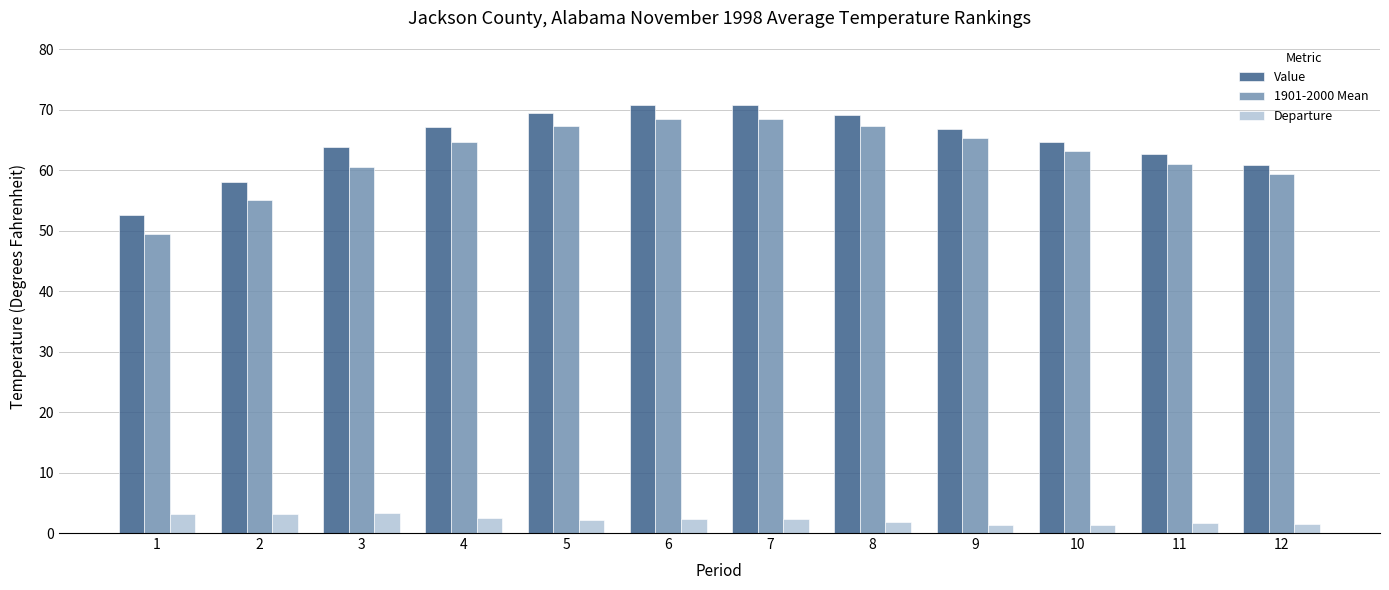

How many bars are there in total?

36